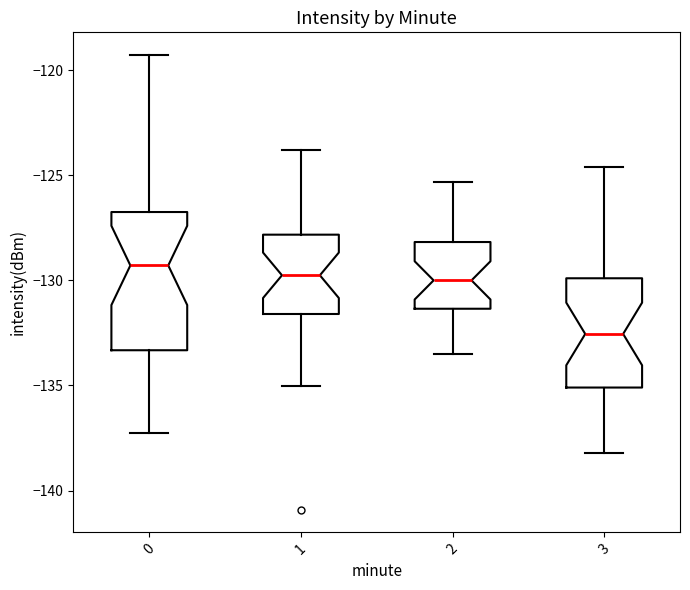

Where does the median line of the box at x = 0 sit on the y-axis? The values are not printed on the chart, so give them approximately, as read against the axis.

-129.5